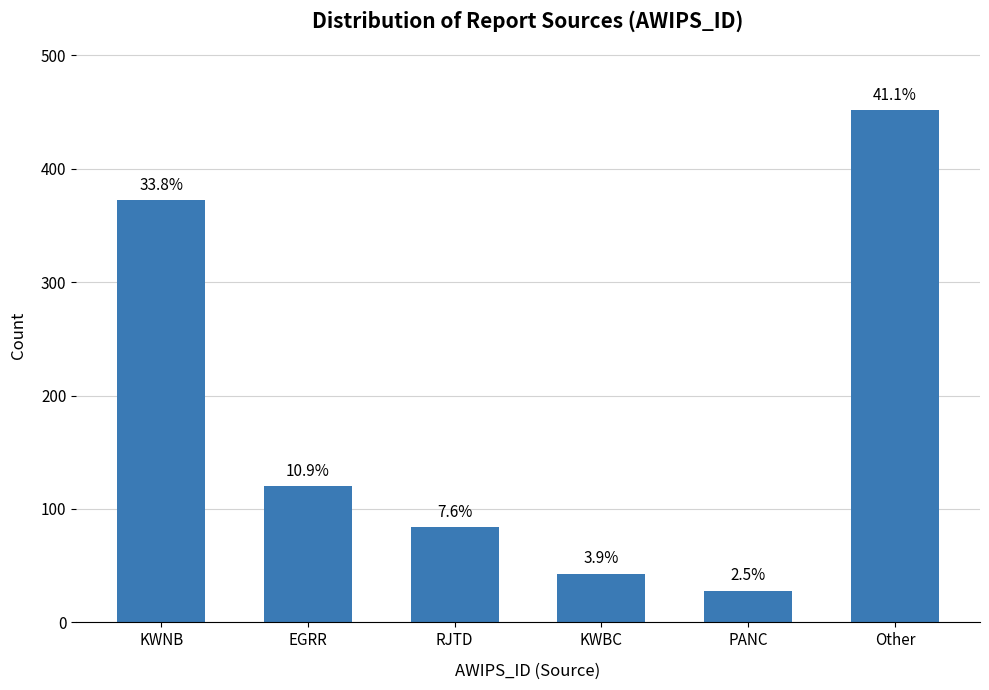

Rank the categories by value from highest to lowest.

Other, KWNB, EGRR, RJTD, KWBC, PANC